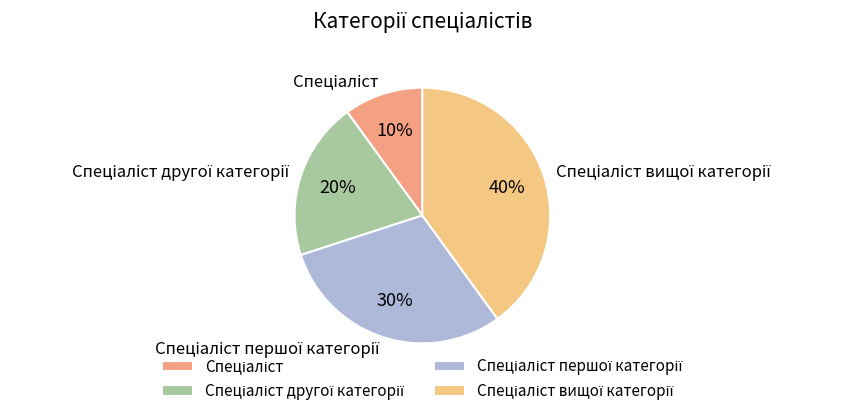

To the nearest percent, what is the difference between the largest and smallest slice percentages?

30%